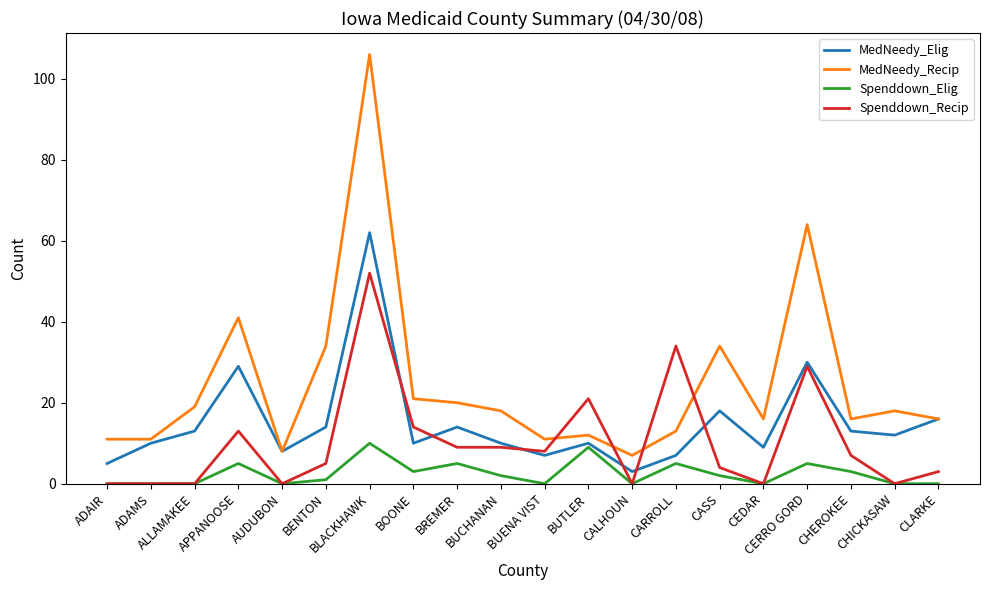

Rank the series by their maximum value, from highest to lowest.

MedNeedy_Recip, MedNeedy_Elig, Spenddown_Recip, Spenddown_Elig